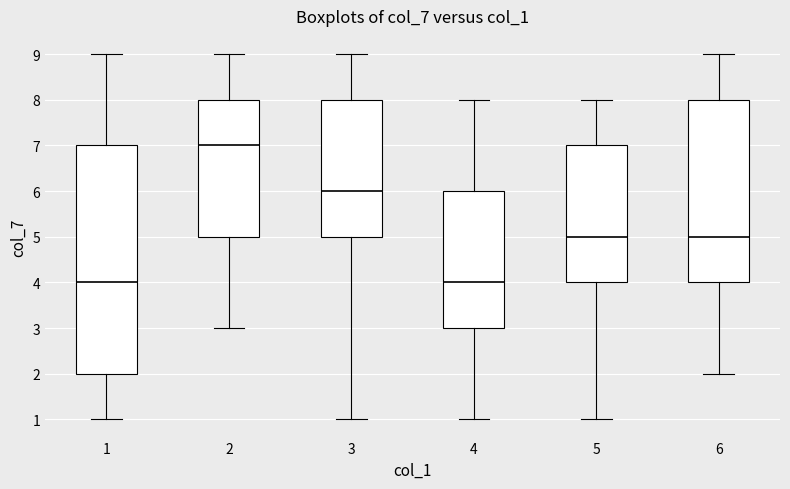

Reading left to right, read every box against the y-axis: the position of its median line, the range the box covers, and the ends of its whiskers. The values are not printed on the chart, so give them approximately, as read against the axis.

1: median 4, box 2 to 7, whiskers 1 to 9
2: median 7, box 5 to 8, whiskers 3 to 9
3: median 6, box 5 to 8, whiskers 1 to 9
4: median 4, box 3 to 6, whiskers 1 to 8
5: median 5, box 4 to 7, whiskers 1 to 8
6: median 5, box 4 to 8, whiskers 2 to 9